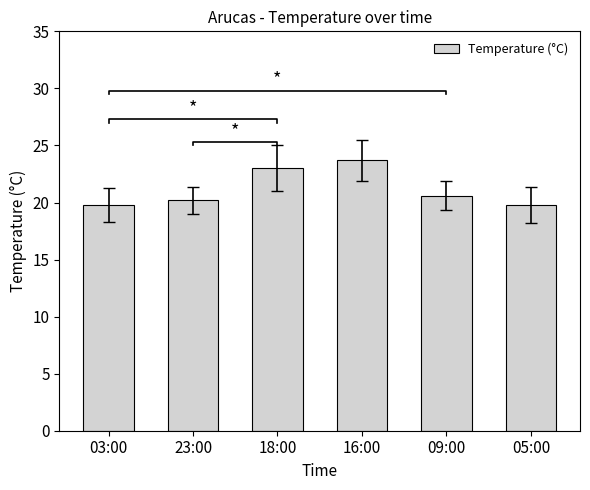

What is the difference between the values at 09:00 and 03:00?

0.8